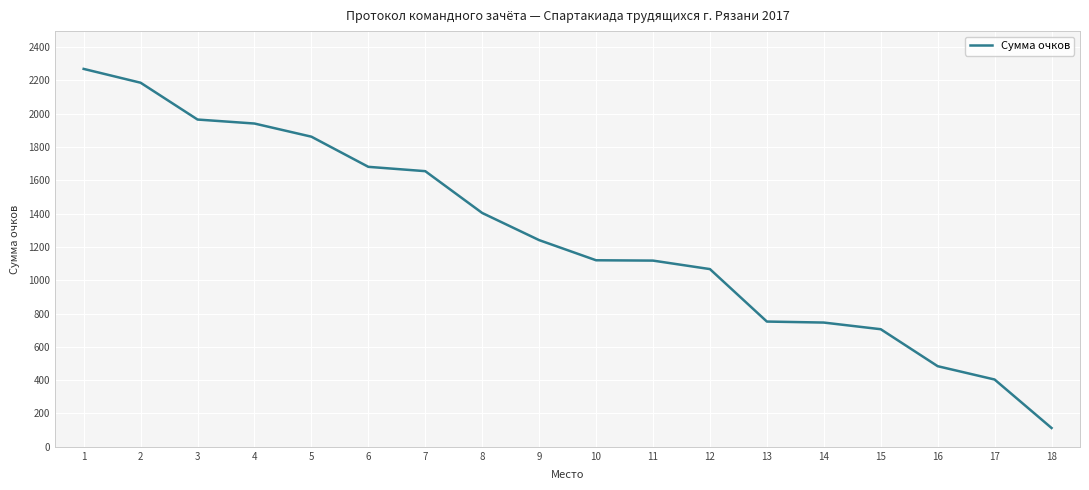

Is it true that the value at 12 is 1624?

False